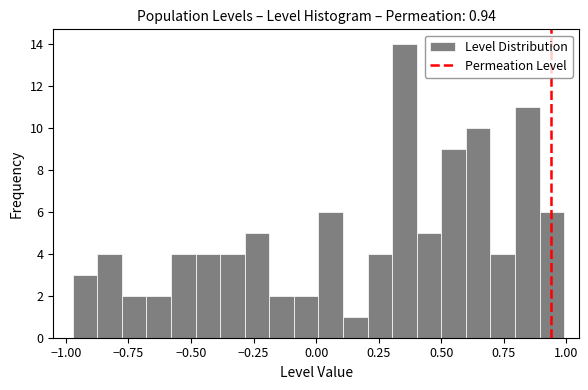

Read against the x-axis, roughly where is the centre of the tallest bar?

0.35